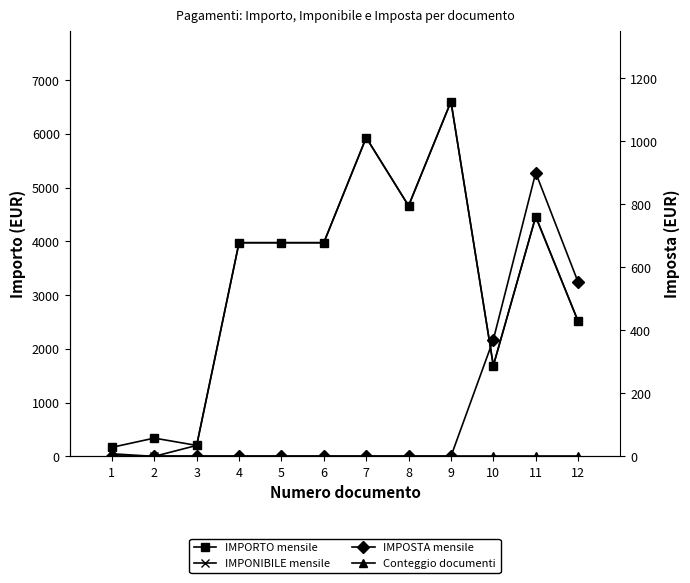

Rank the series by their maximum value, from lowest to highest.

Conteggio documenti, IMPOSTA mensile, IMPORTO mensile, IMPONIBILE mensile